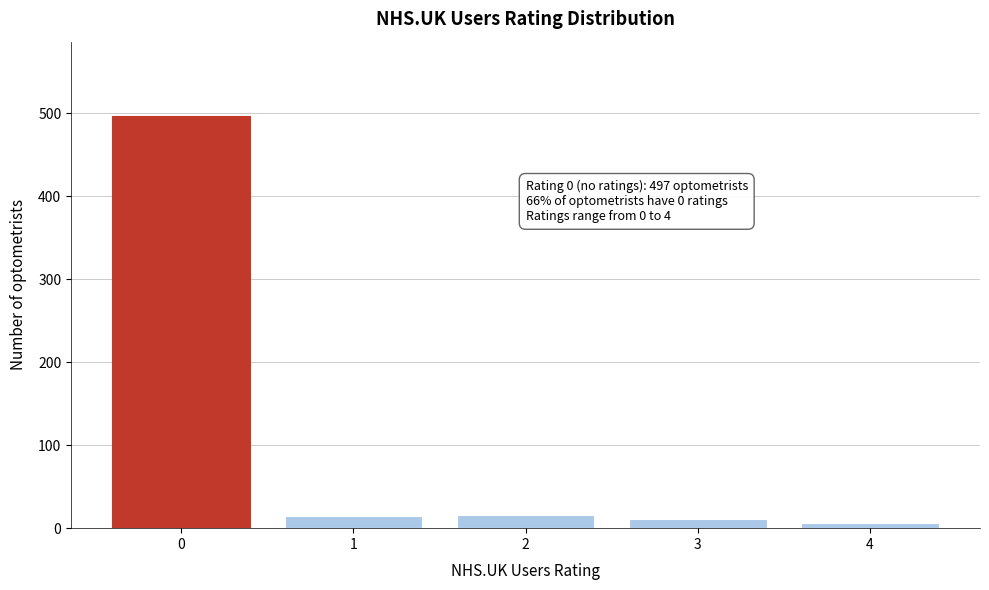

What is the average value?

109